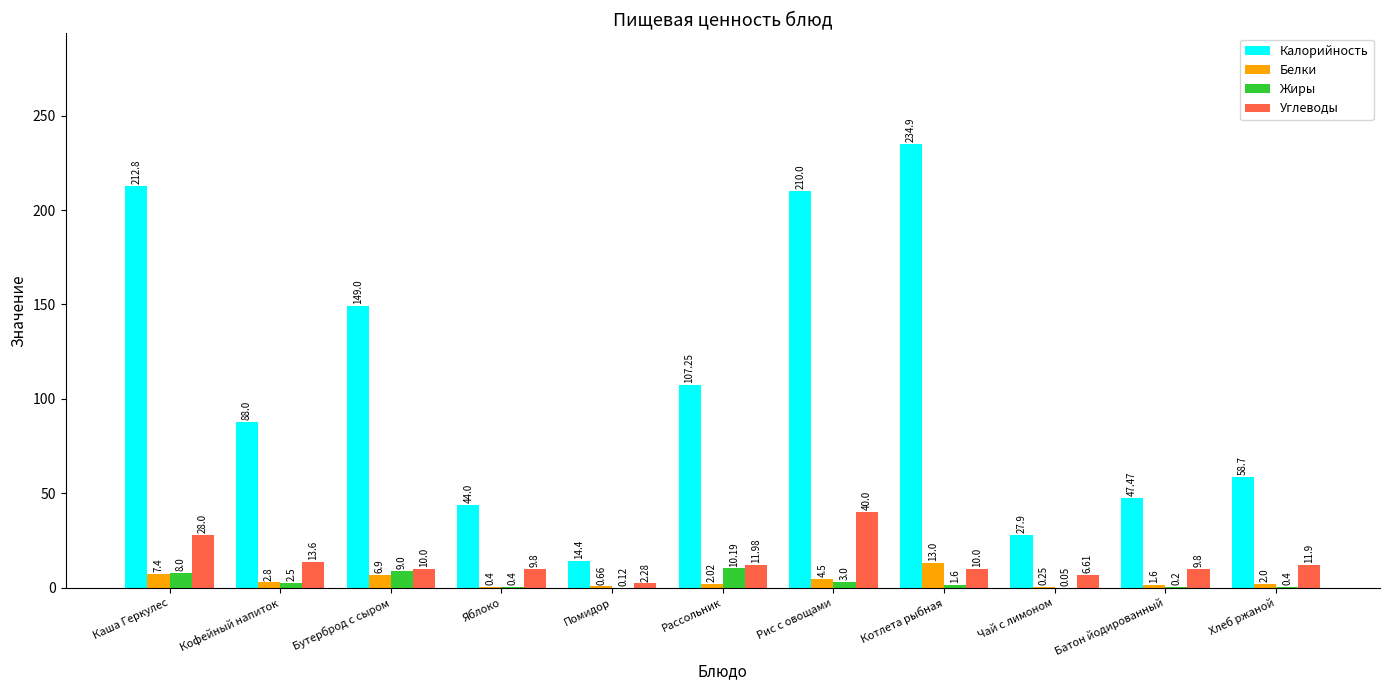

At which label does Калорийность reach its peak?

Котлета рыбная